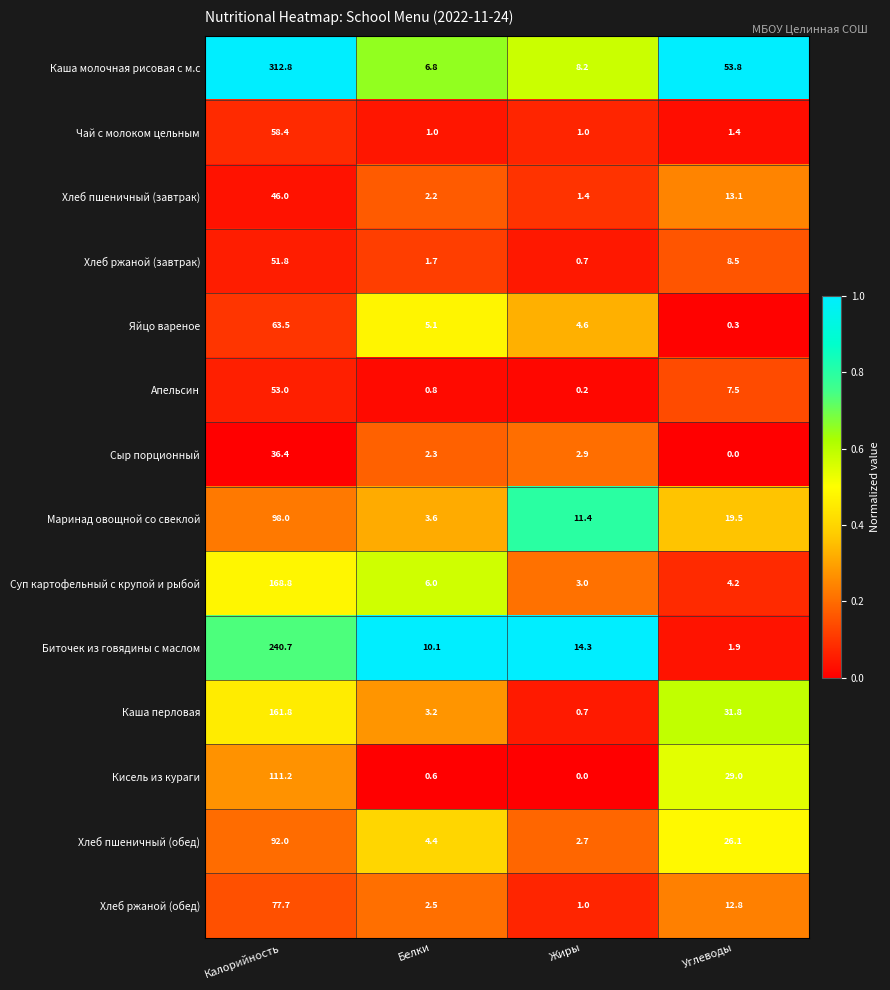

True or false: Яйцо вареное has a value of 91.6 at Калорийность.

False